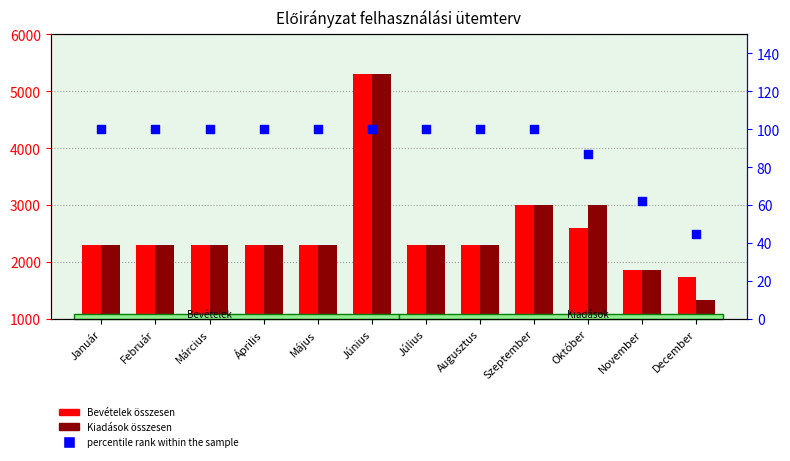

Which series contains the lowest Y value?

percentile rank within the sample